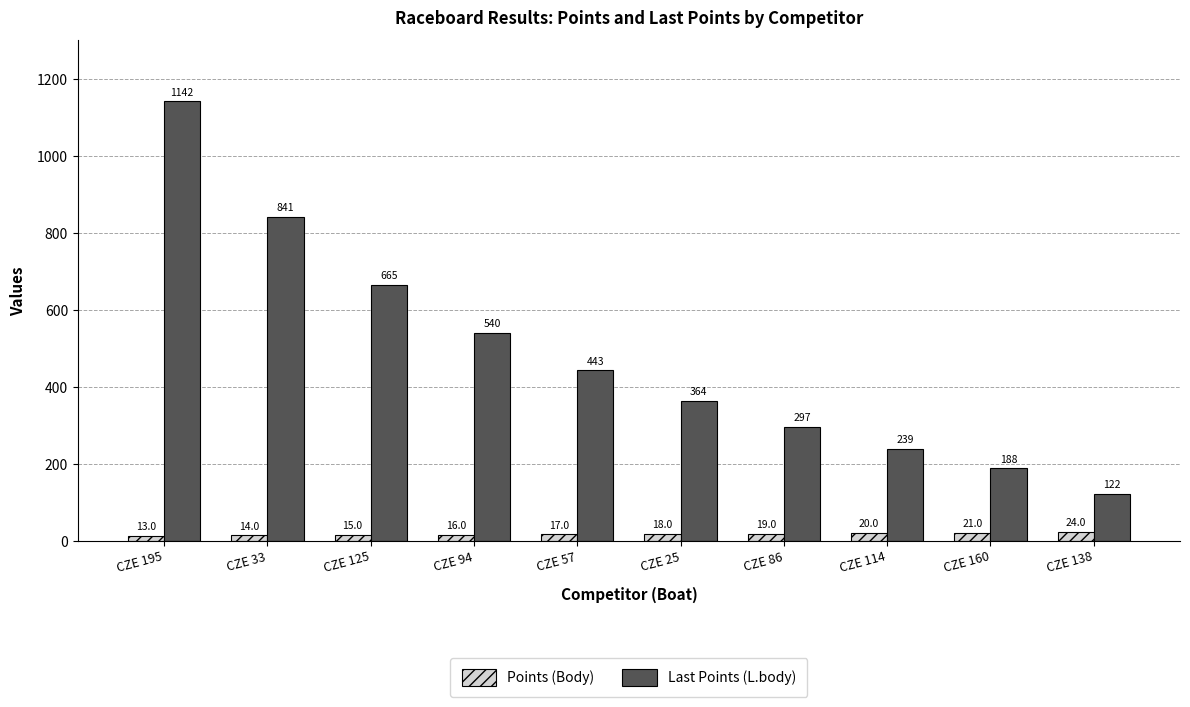

At which label is Points (Body) closest to 18?

CZE 25